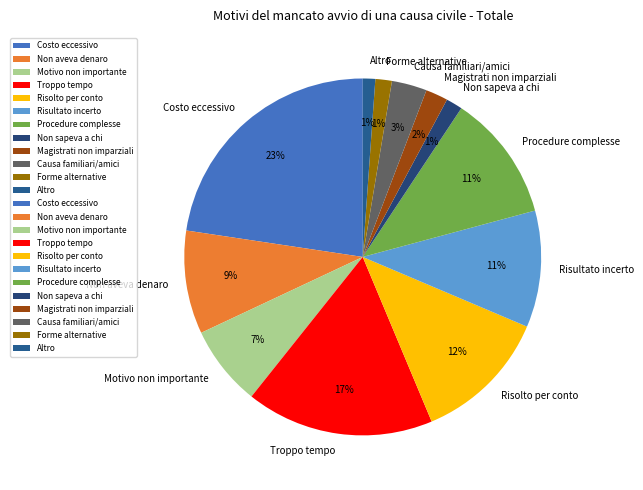

How many segments does this pie chart have?

12